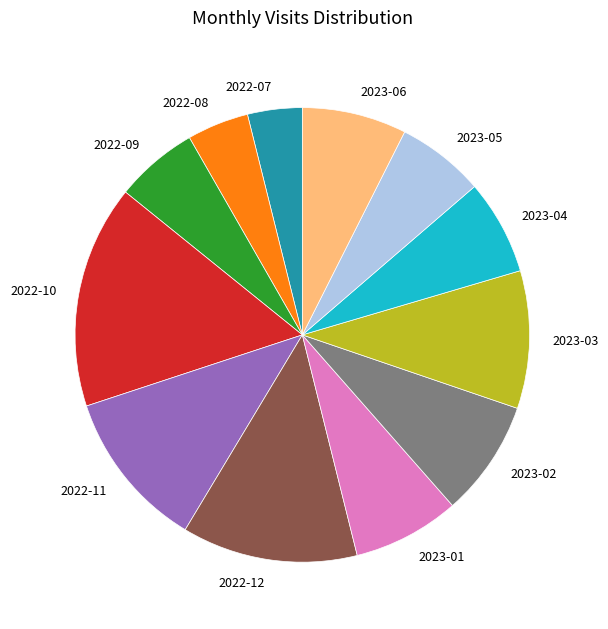

How many segments does this pie chart have?

12